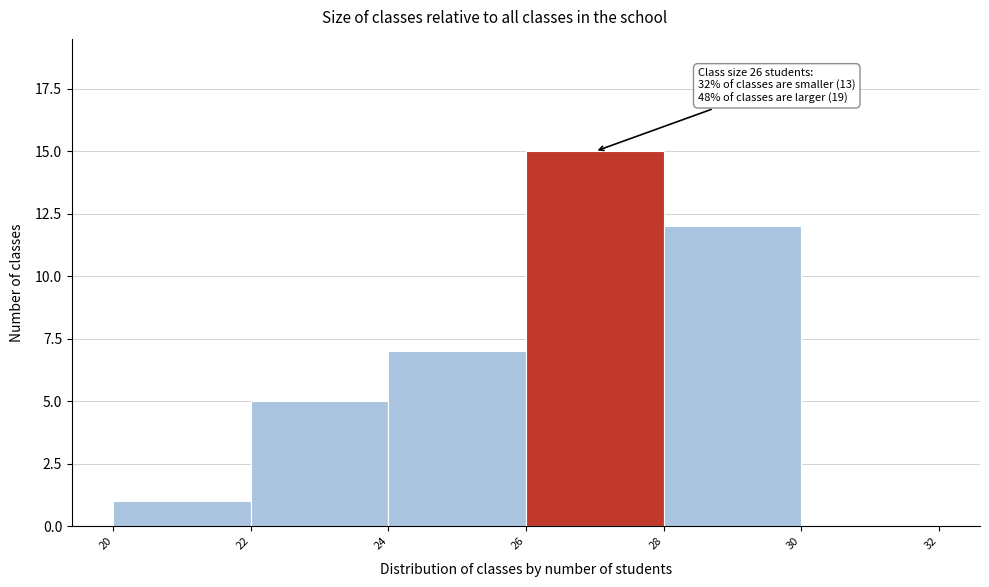

Which range on the x-axis has the tallest bar?

26 to 28